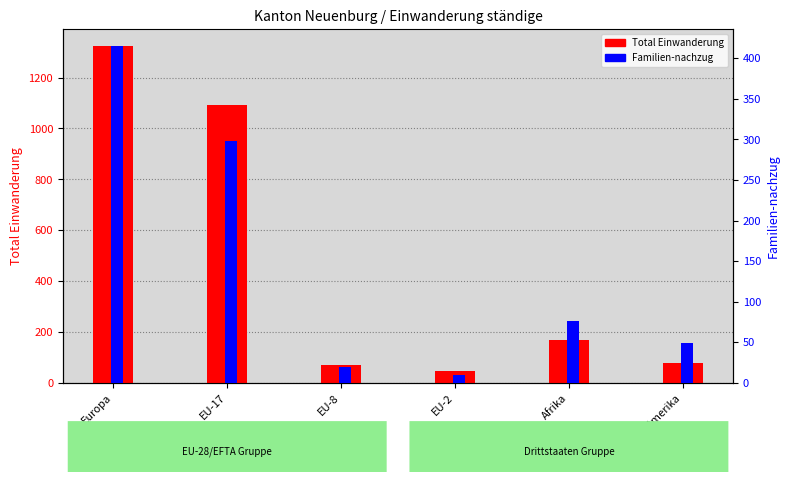

Rank the categories by Total Einwanderung value from highest to lowest.

Europa, EU-17, Afrika, Amerika, EU-8, EU-2